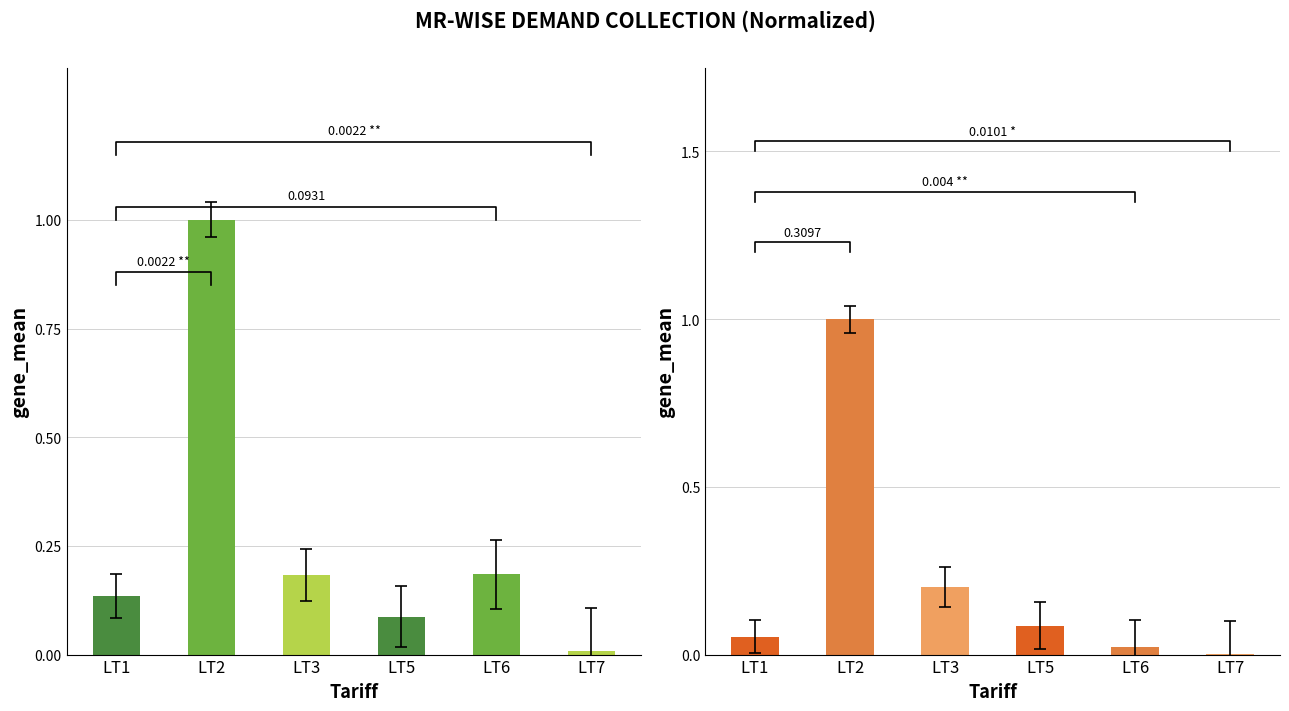

What is the difference between the maximum and minimum values in the COLLECTION series?

1.0